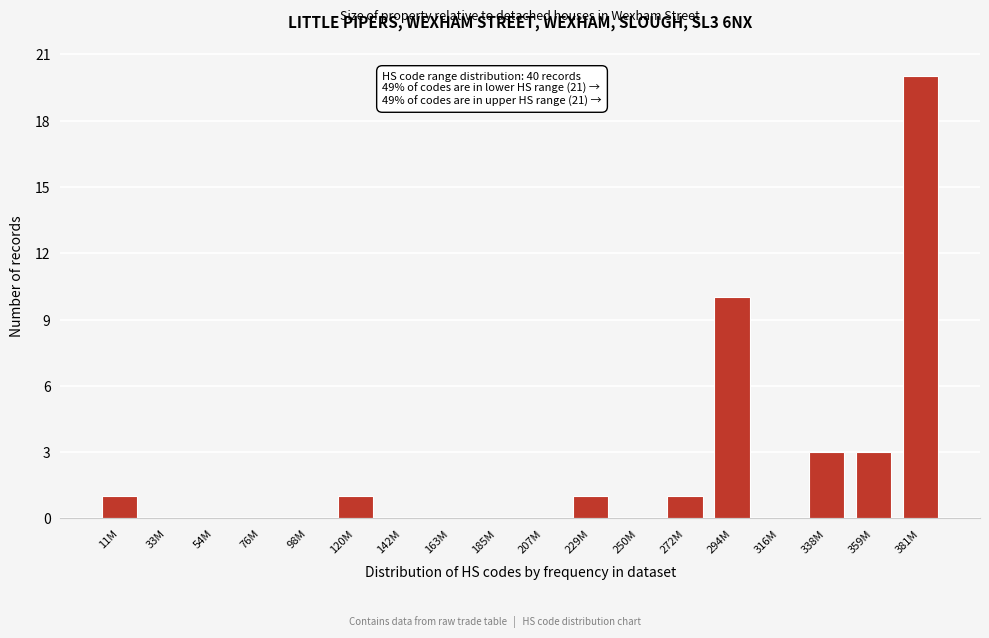

Reading left to right, what are all the values shown in this chart?

11M=1	33M=0	54M=0	76M=0	98M=0	120M=1	142M=0	163M=0	185M=0	207M=0	229M=1	250M=0	272M=1	294M=10	316M=0	338M=3	359M=3	381M=20